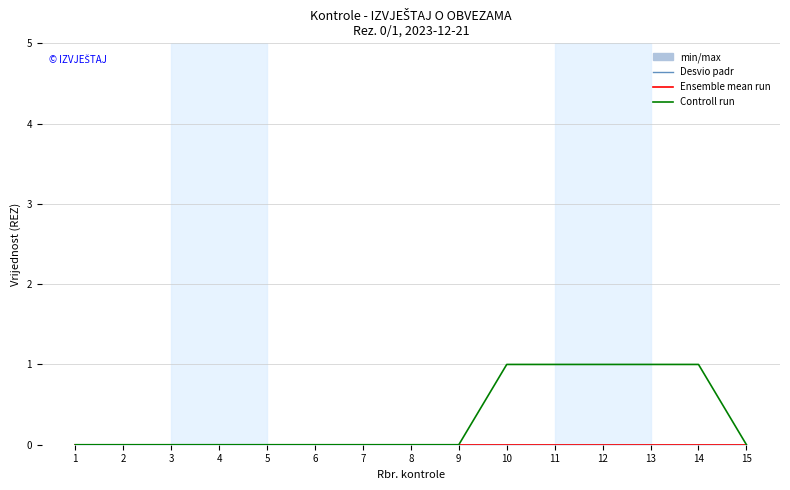

List the labels in order of Controll run value, largest first.

10, 11, 12, 13, 14, 1, 2, 3, 4, 5, 6, 7, 8, 9, 15